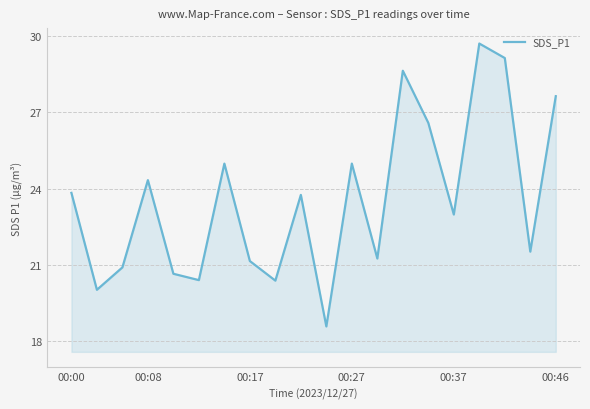

What is the difference between the maximum and minimum values?

11.1